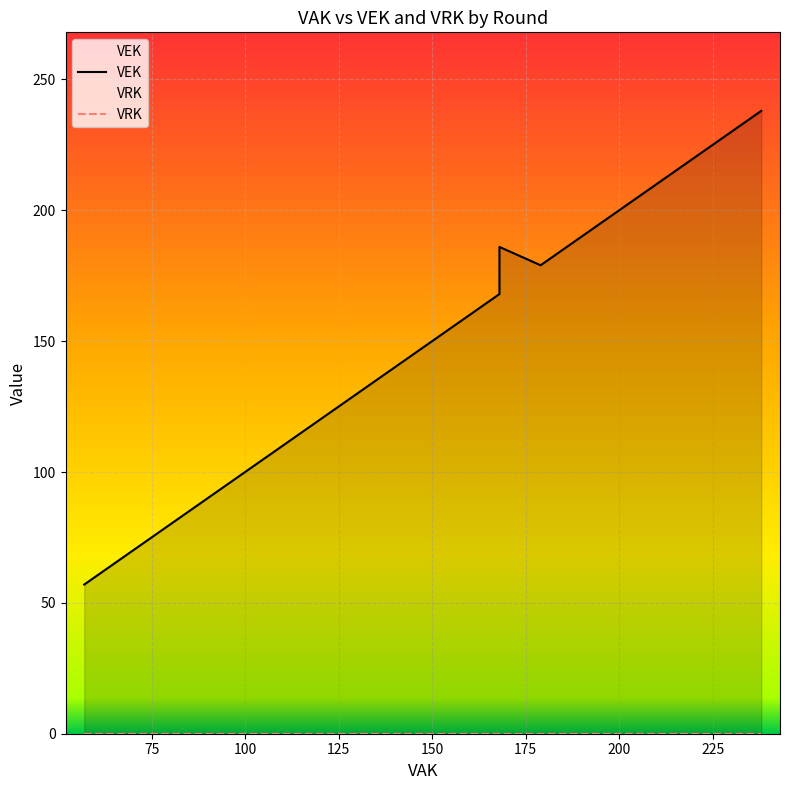

Which series has the largest range (max minus min)?

VEK